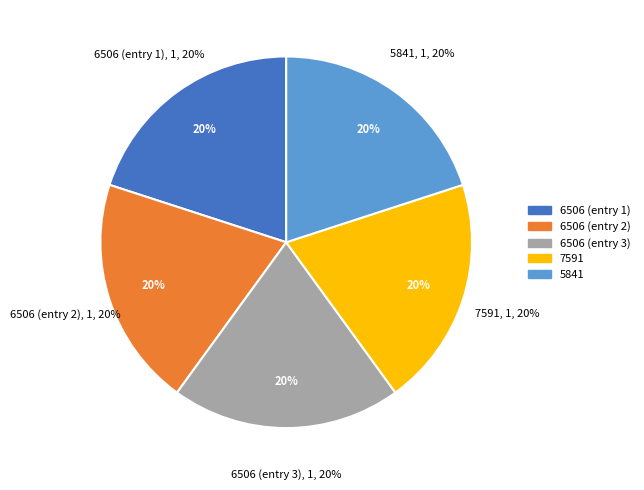

Is 20333 the majority of the pie?

No